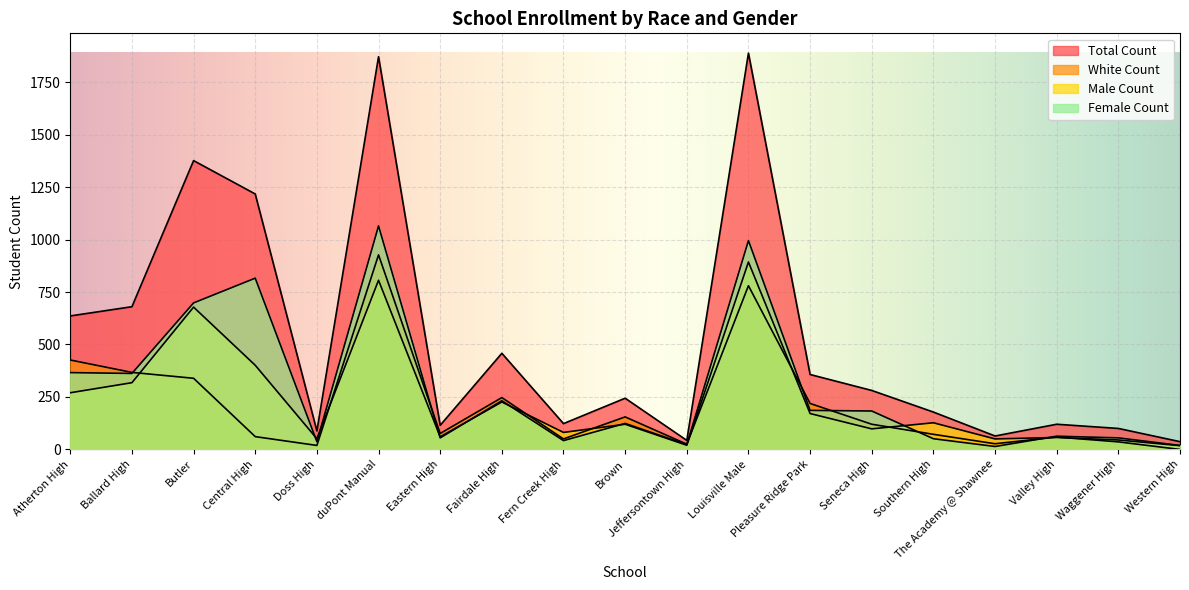

How many positive values does the White Count series have?

18